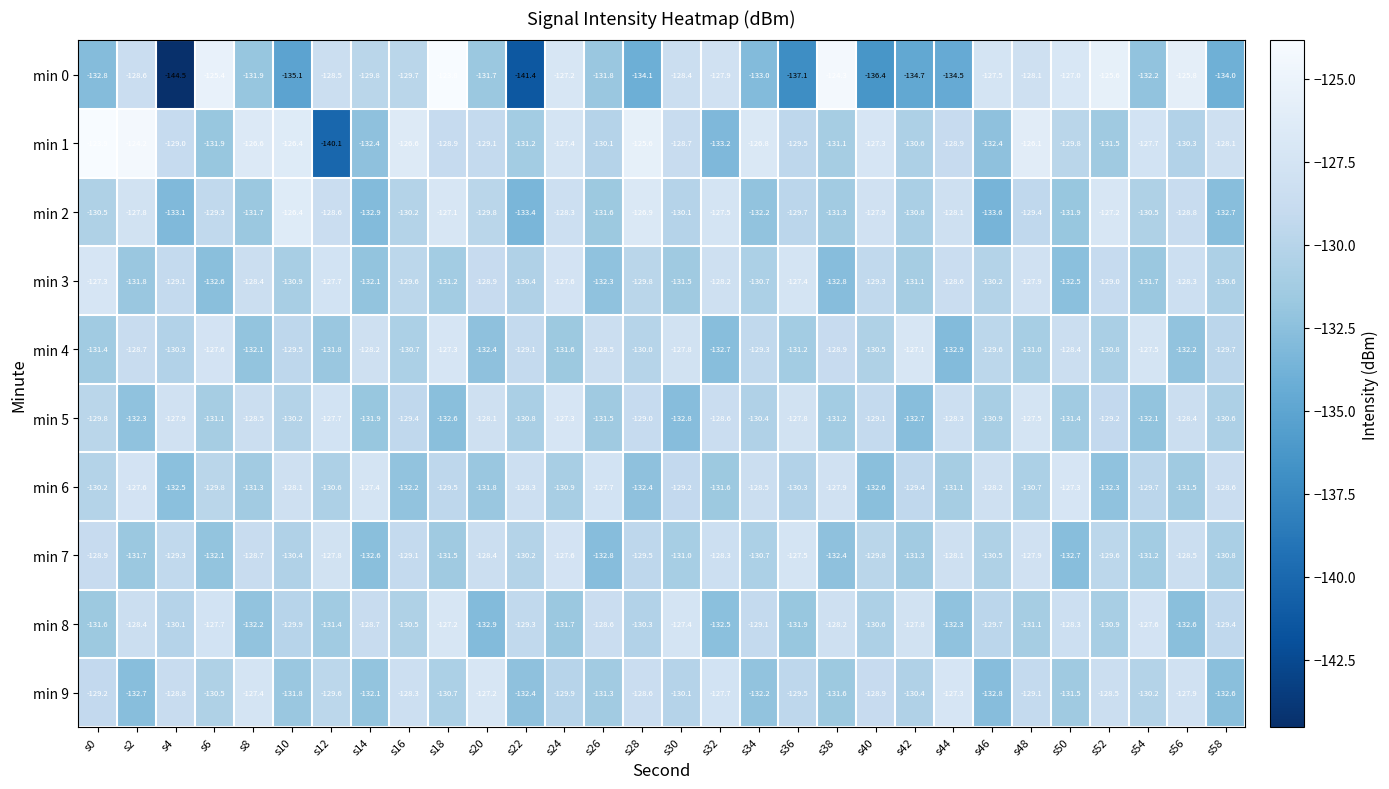

Which label corresponds to the smallest value in the chart?

s4